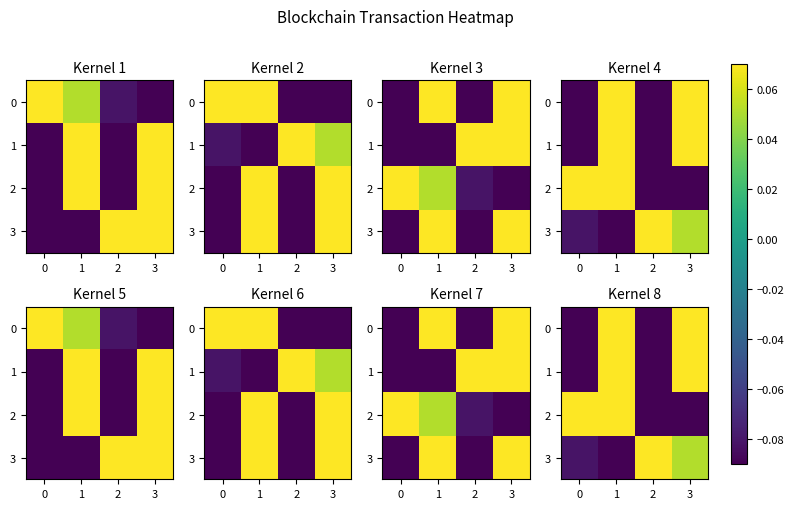

What is the lowest value of the row_3 series?

-0.1